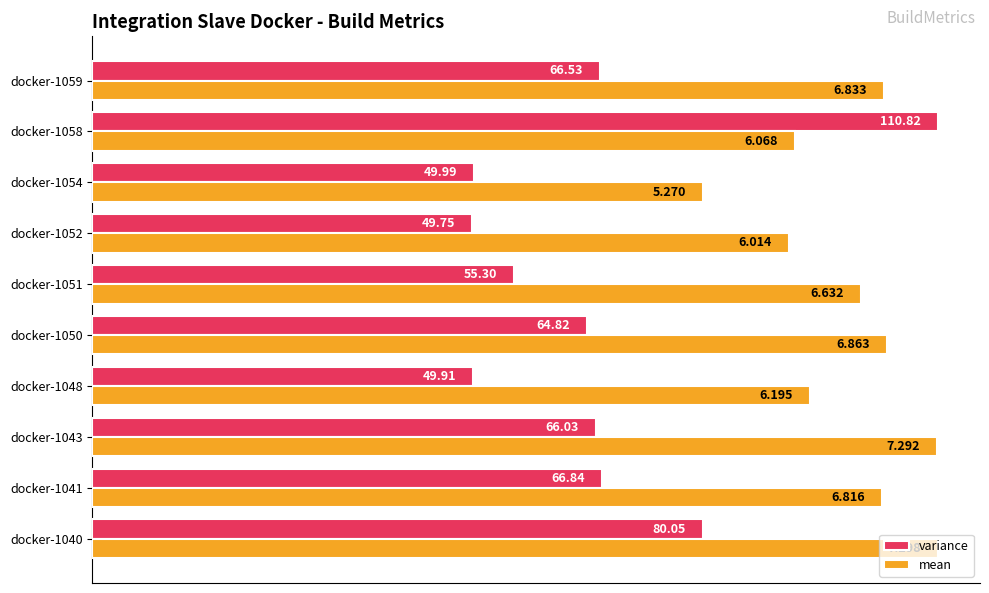

At how many categories does at least one series exceed 0?

10